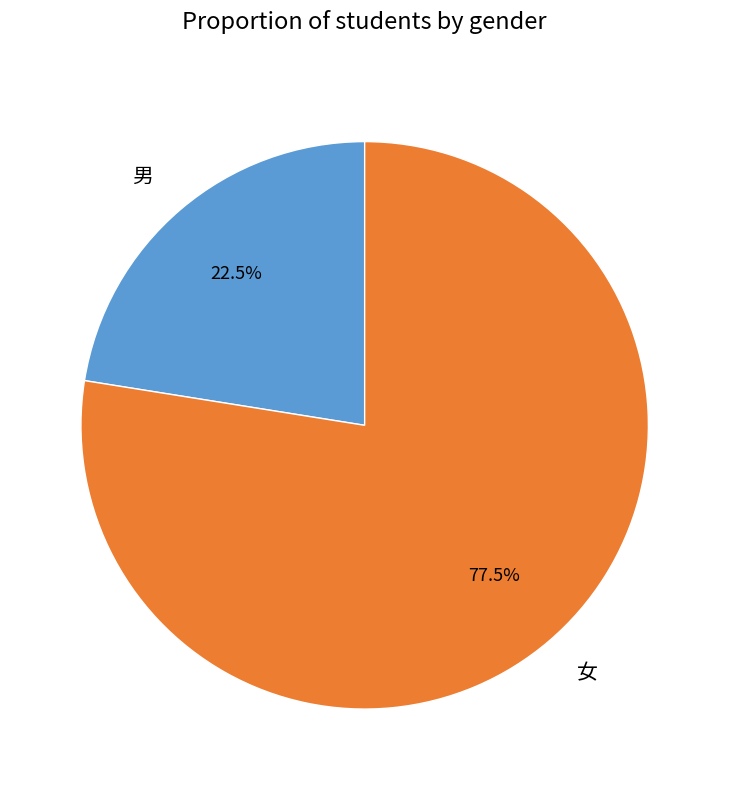

Between 女 and 男, which is larger?

女